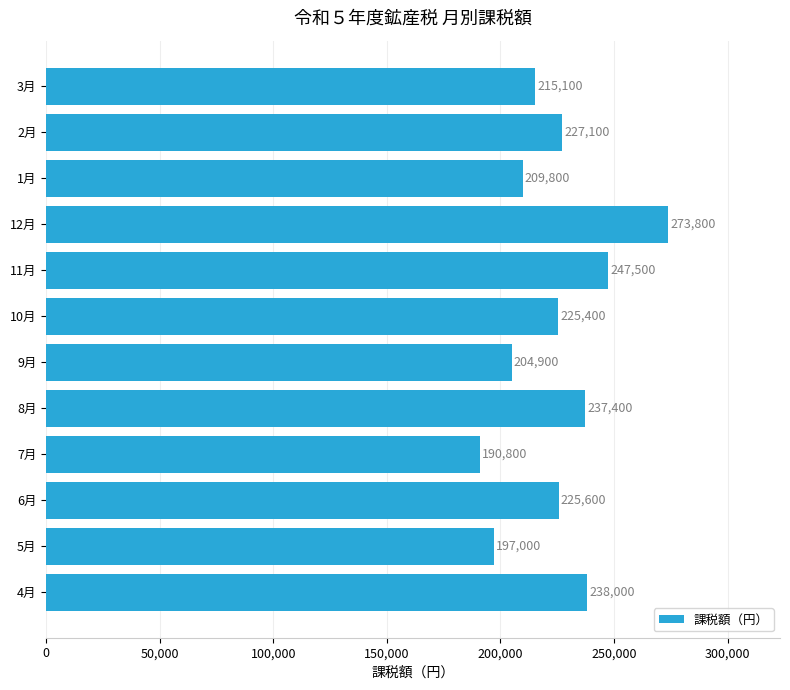

Where is the data nearest to the value 232300?

8月